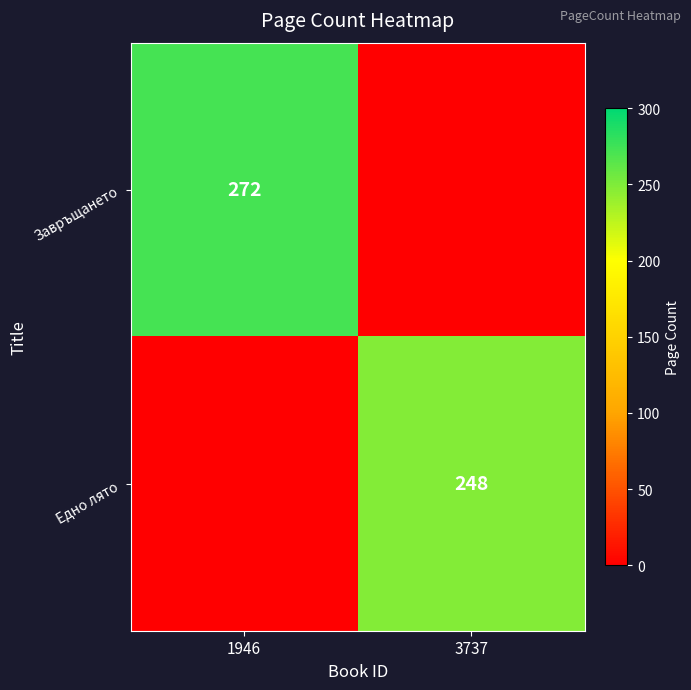

How many categories are shown in the chart?

2